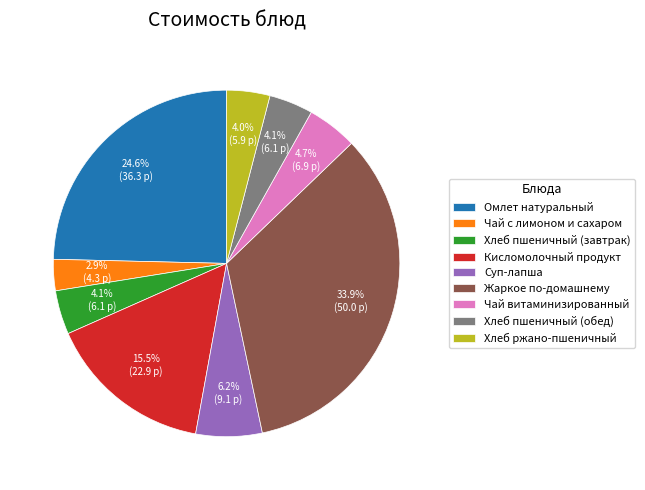

To the nearest percent, what is the average slice percentage?

11%